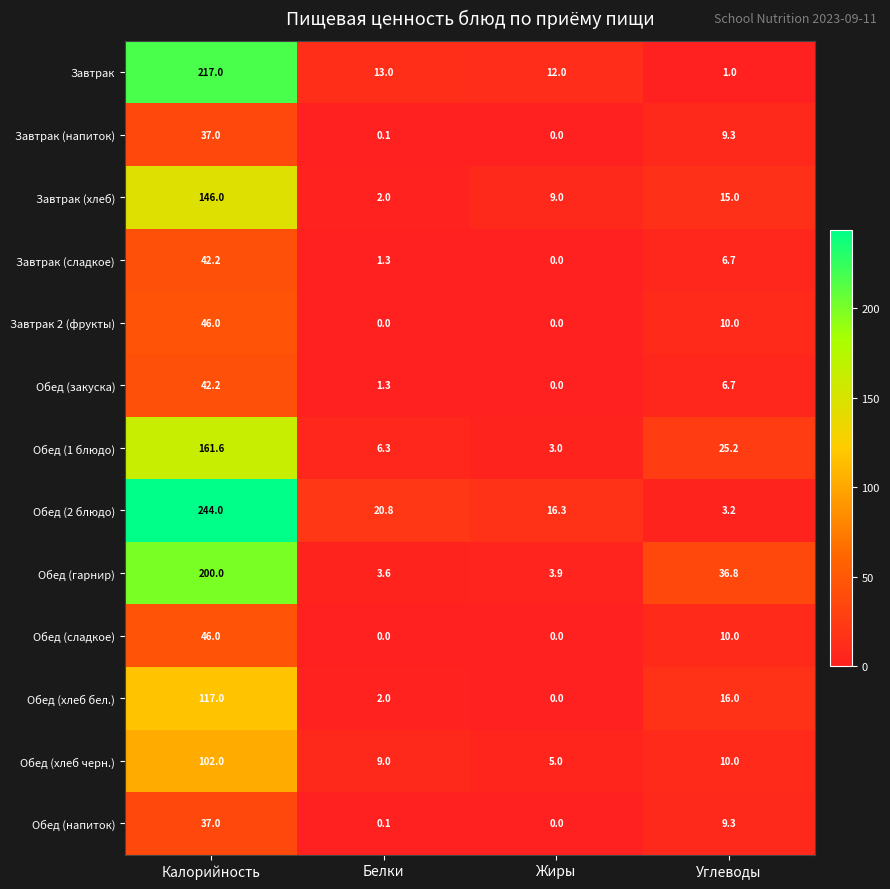

What is the spread (max minus min) of values at Белки?

20.8